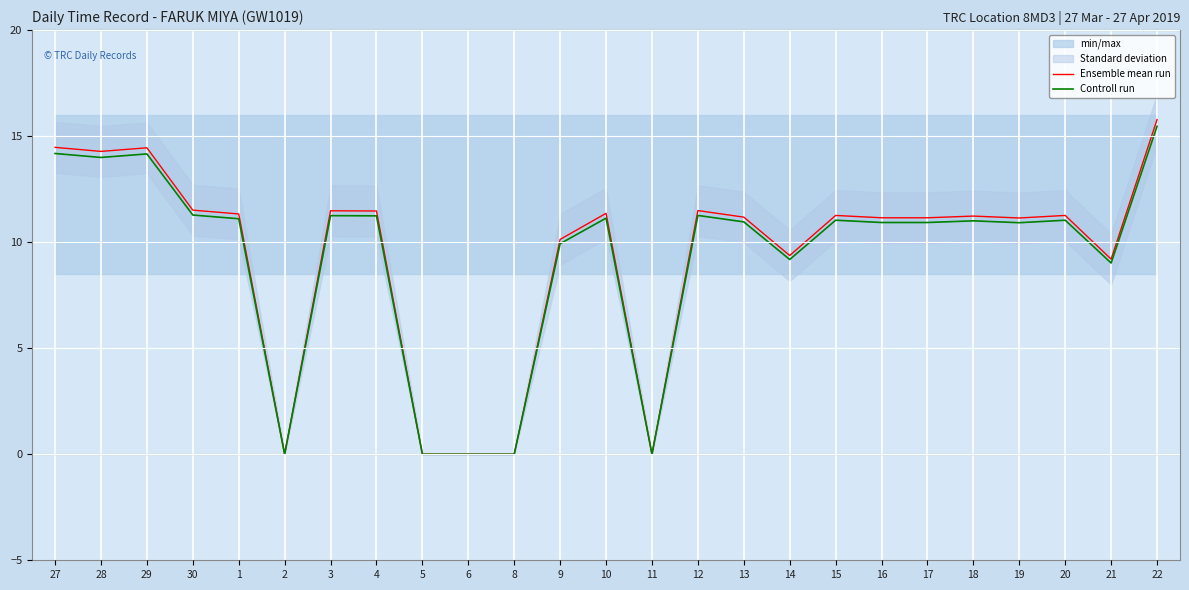

What is the maximum value for Ensemble mean run?

15.8